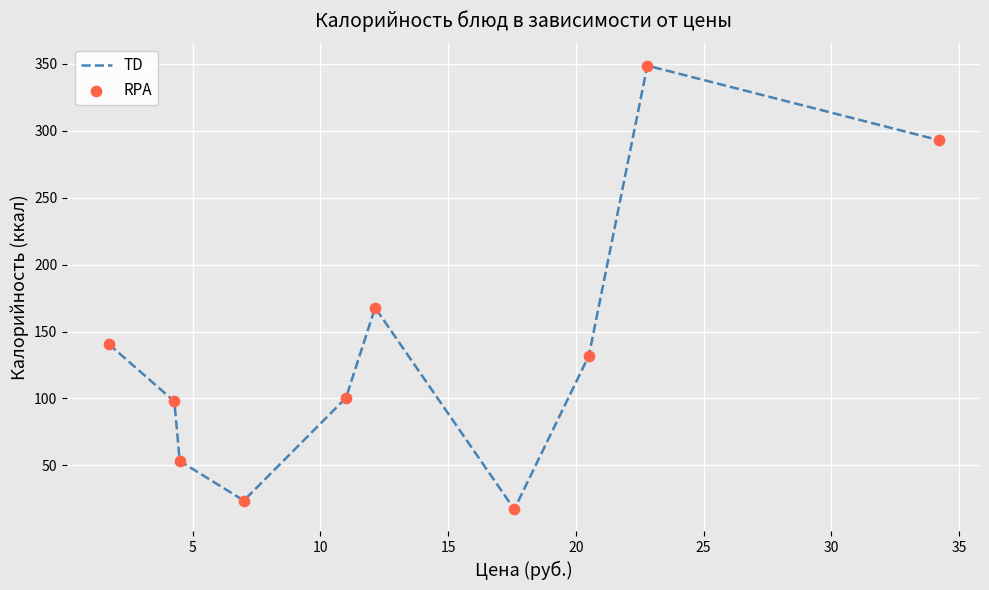

What is the minimum value shown in the chart?

17.2